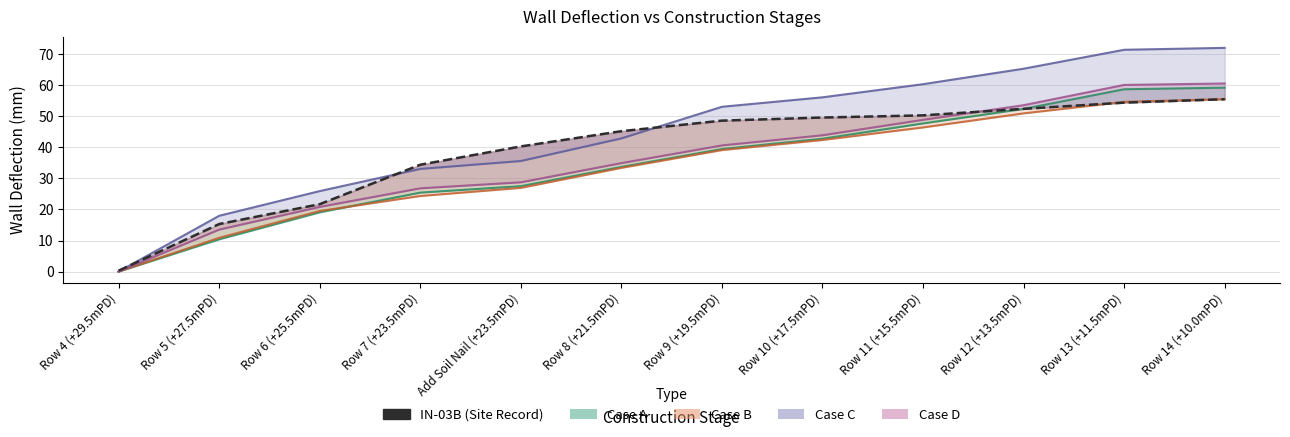

Reading left to right, what are all the values shown in this chart?

0.3	15.3	21.7	34.4	40.3	45.2	48.6	49.6	50.3	52.4	54.4	55.5